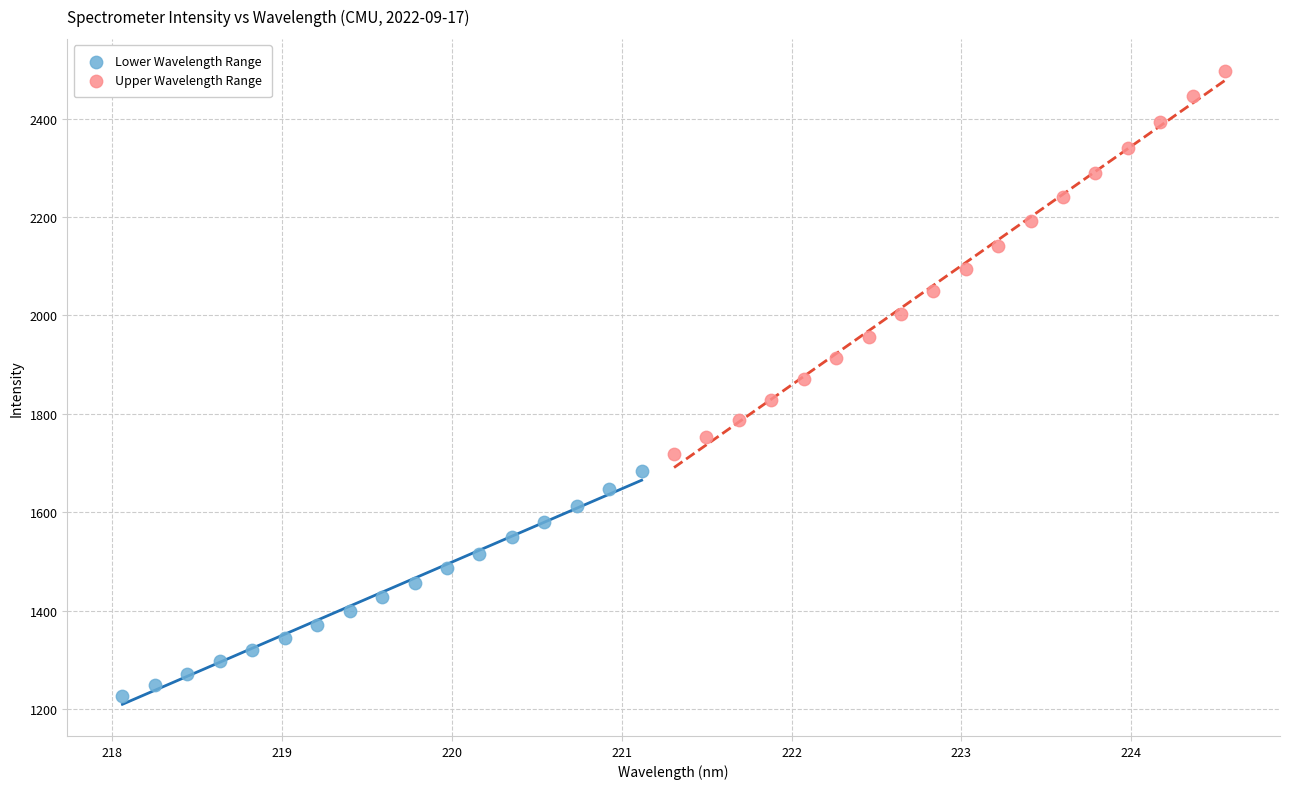

Which series has the widest spread of Y values?

Upper Wavelength Range